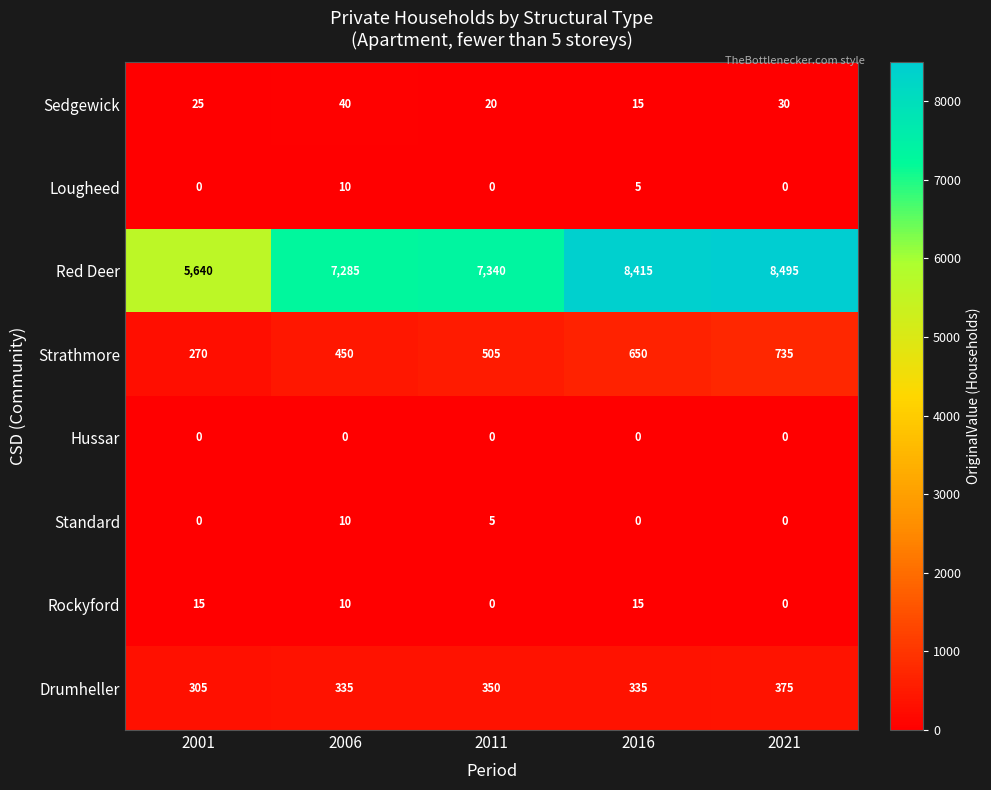

What is the total value across all series at 2021?

9635